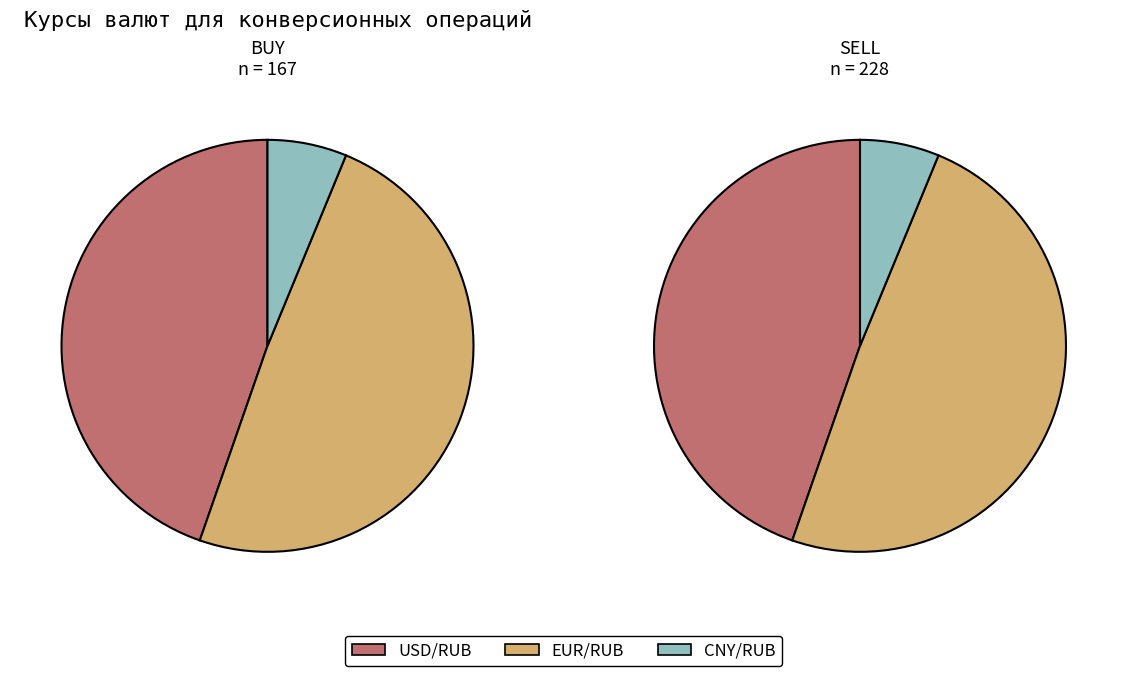

To the nearest percent, what percentage of the pie is USD/RUB?

45%